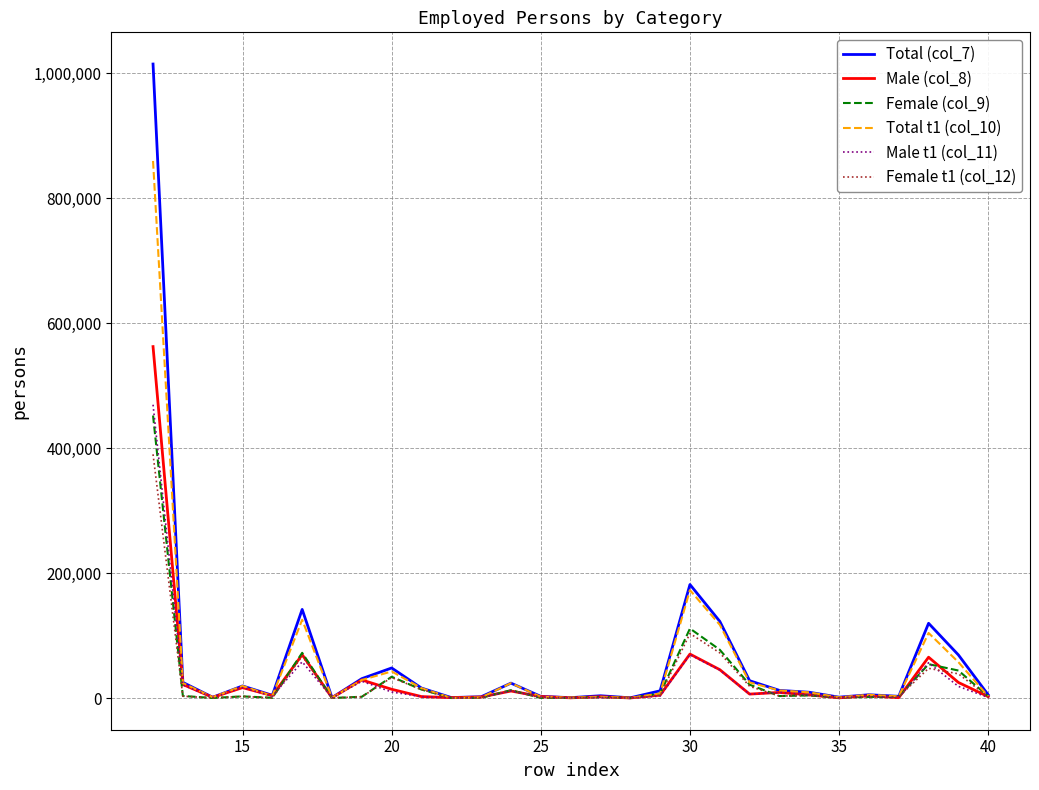

What is the sum of all Male (col_8) values?

978480